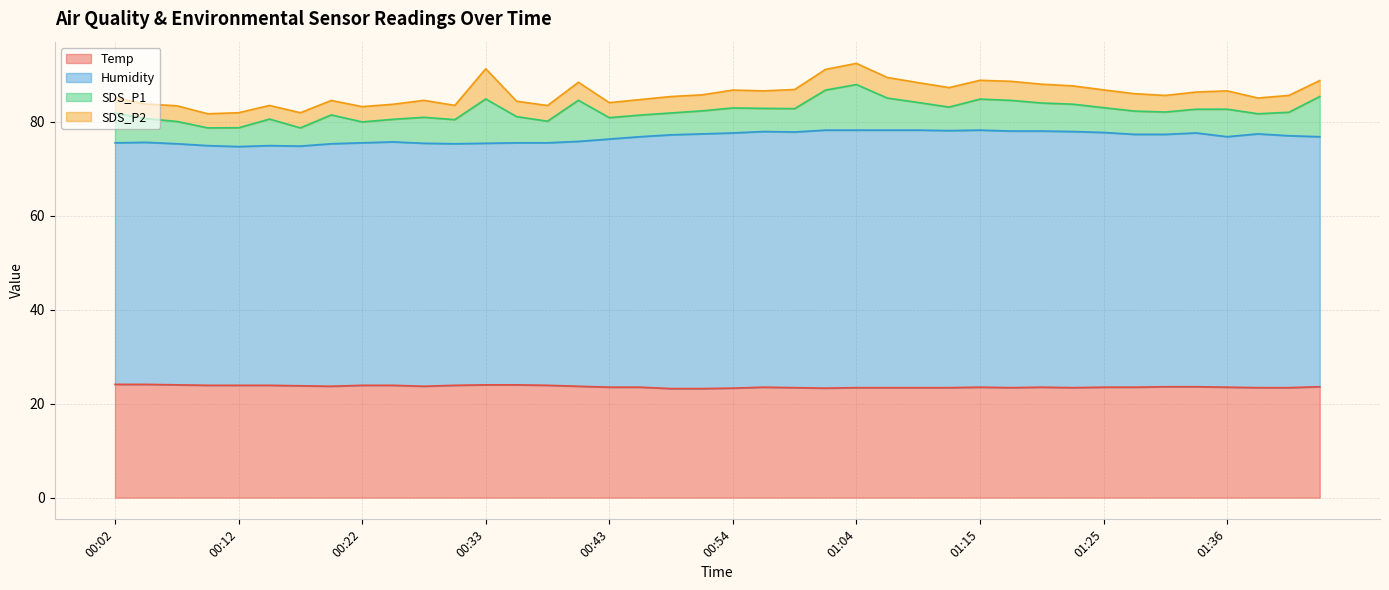

Which category has the lowest value in the Temp series?

00:48